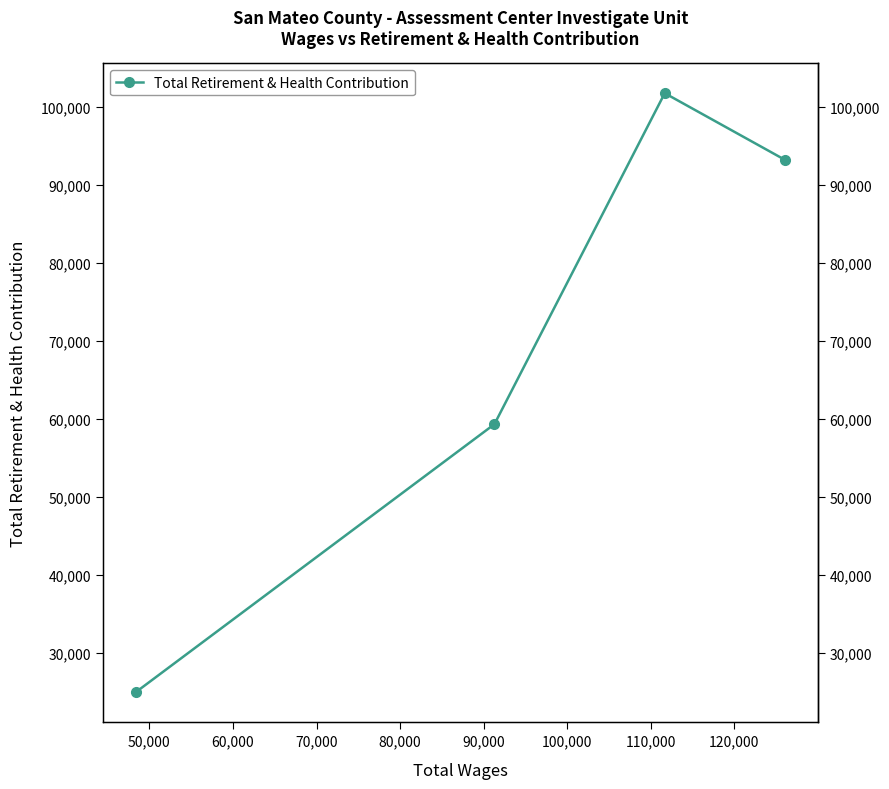

Where is the data nearest to the value 63323?

50,000